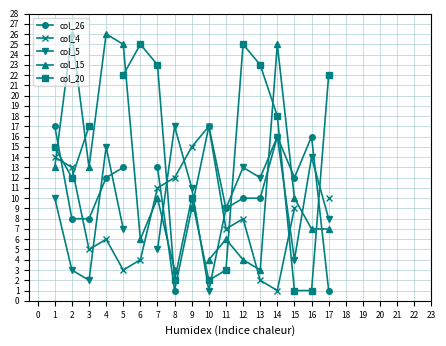

Which series has the widest spread of values?

col_20